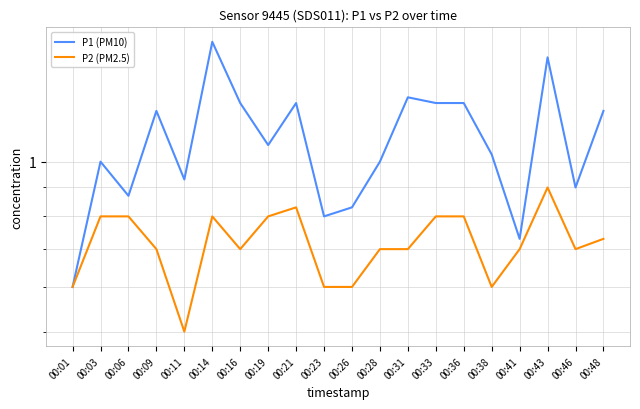

Count the number of data series in this chart.

2